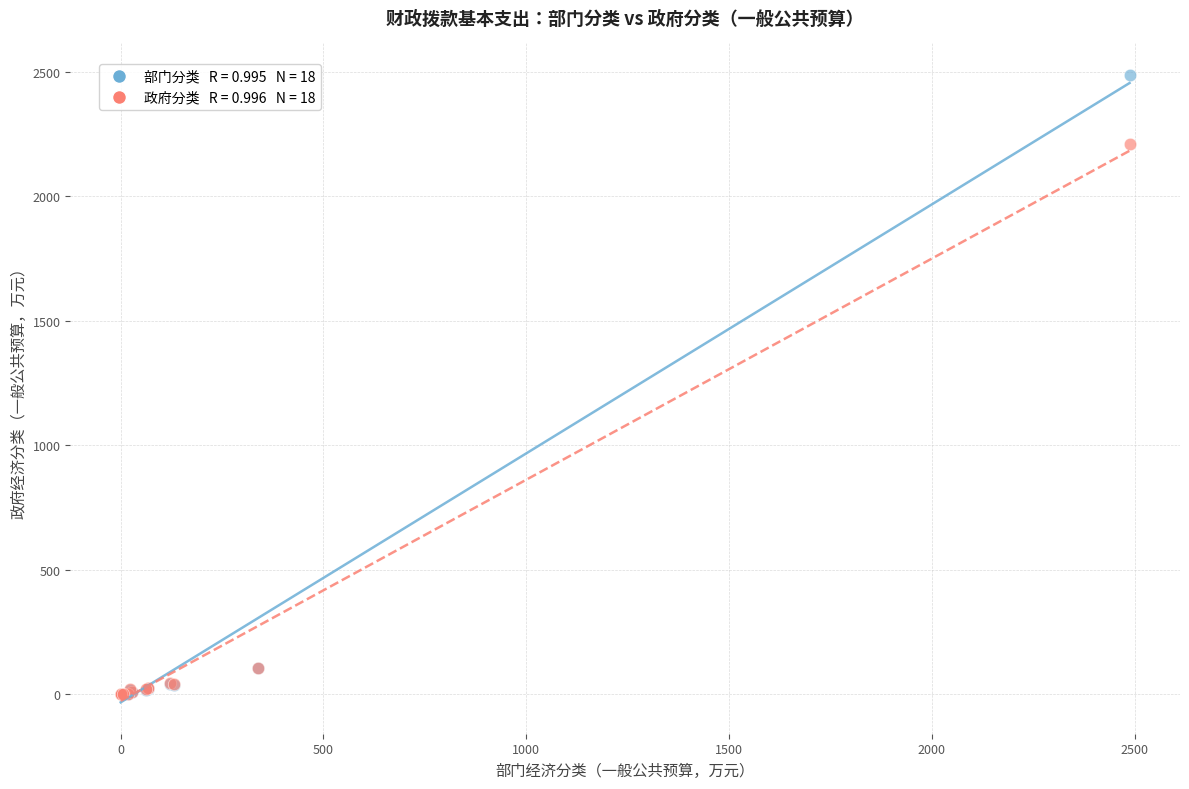

Across all series, what Y value is closest to 1243?

2209.9